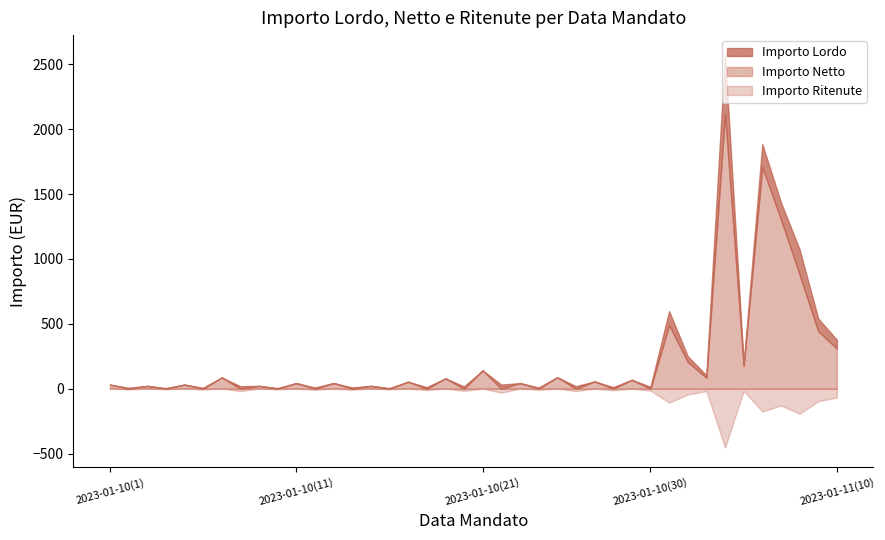

How many categories are shown in the chart?

40